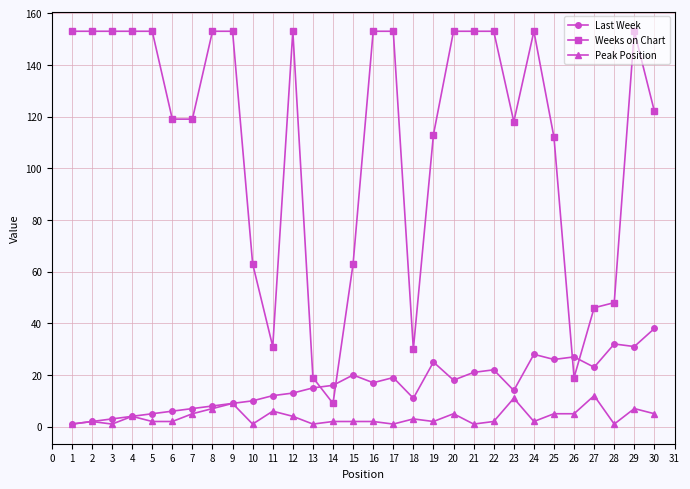

What is the highest value of the Last Week series?

38